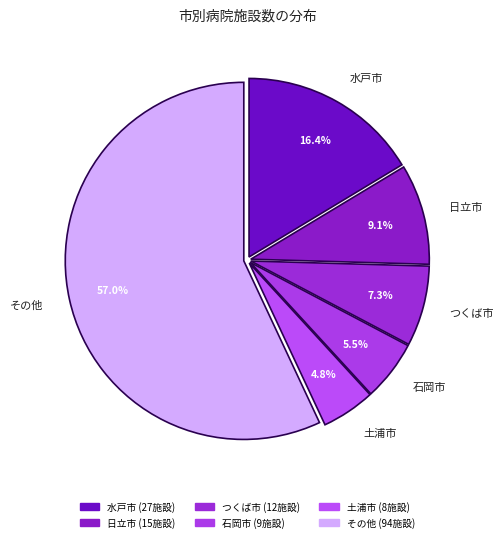

How many segments does this pie chart have?

6